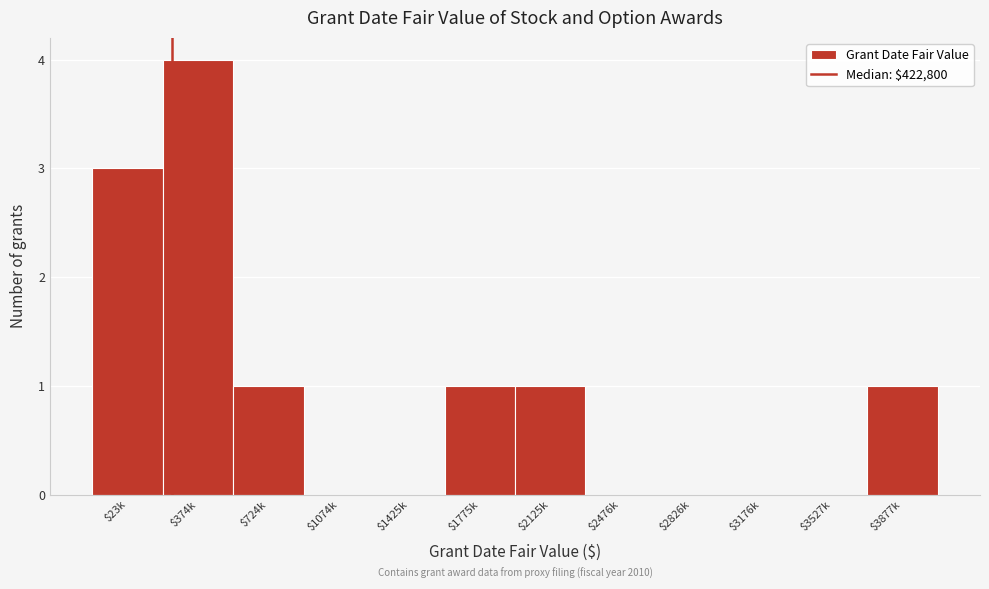

What is the maximum value shown in the chart?

4